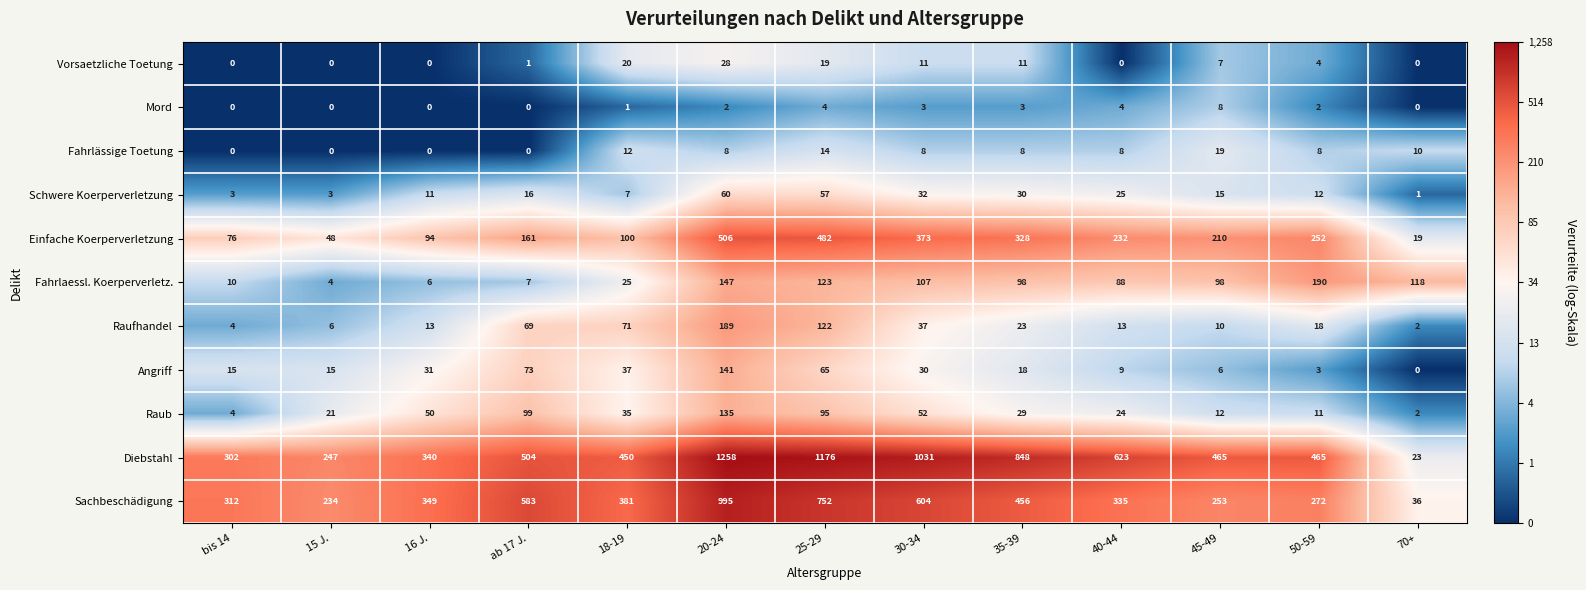

Is it true that Mord equals 4 at 25-29?

True